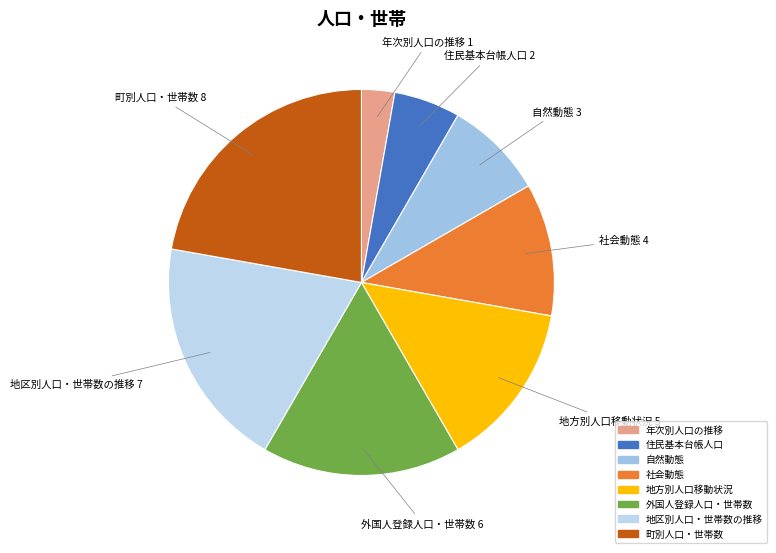

Approximately how many times larger is the value at 年次別人口の推移 compared to 外国人登録人口・世帯数?

0.2